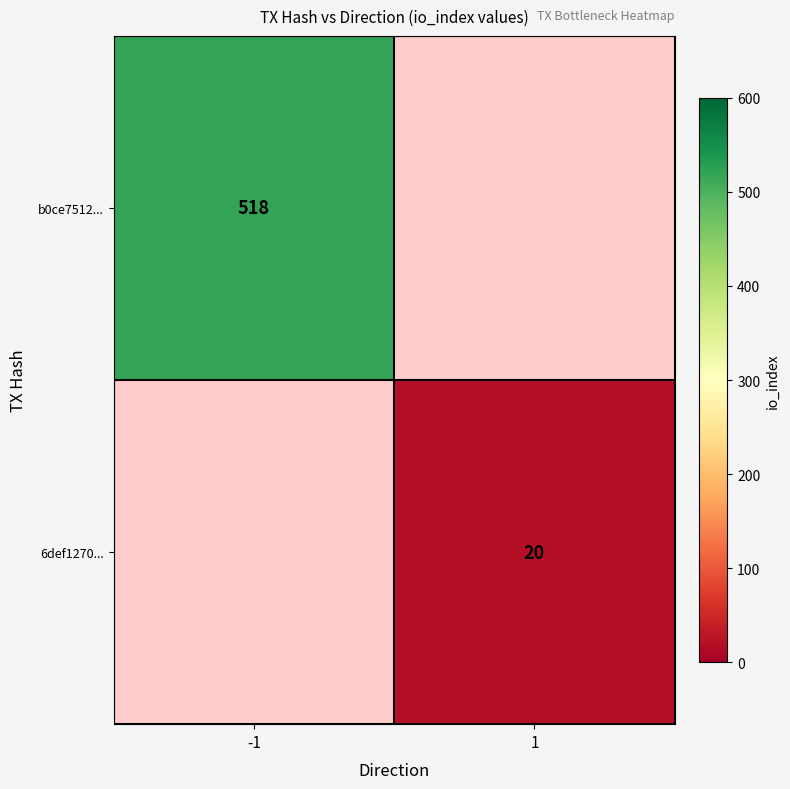

True or false: b0ce7512... has a value of 288 at -1.

False